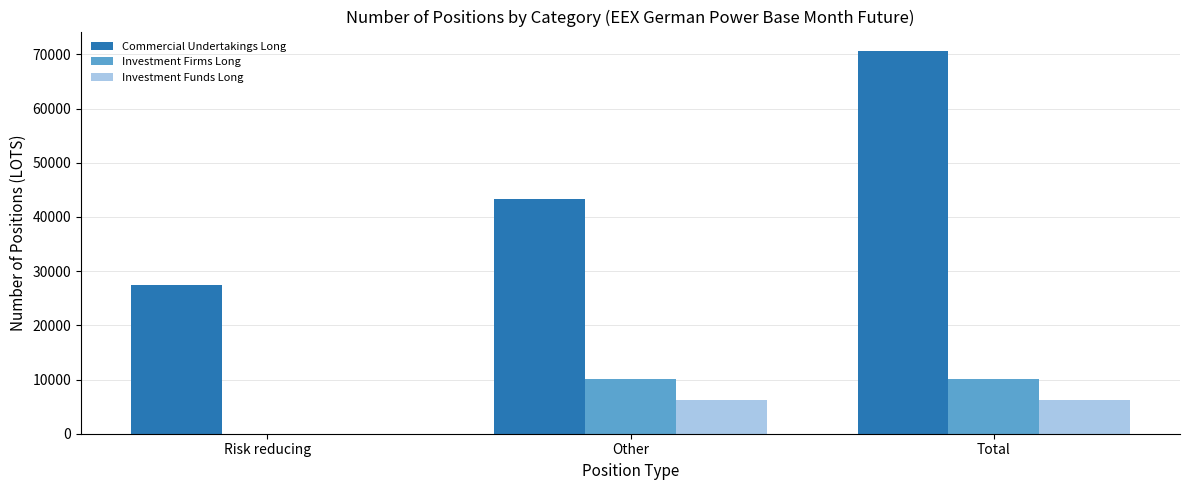

What is the total value across all series at Other?

59565.2